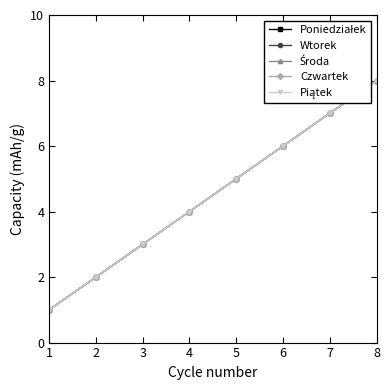

What is the value of the Poniedziałek point at the 8th from the left?

8